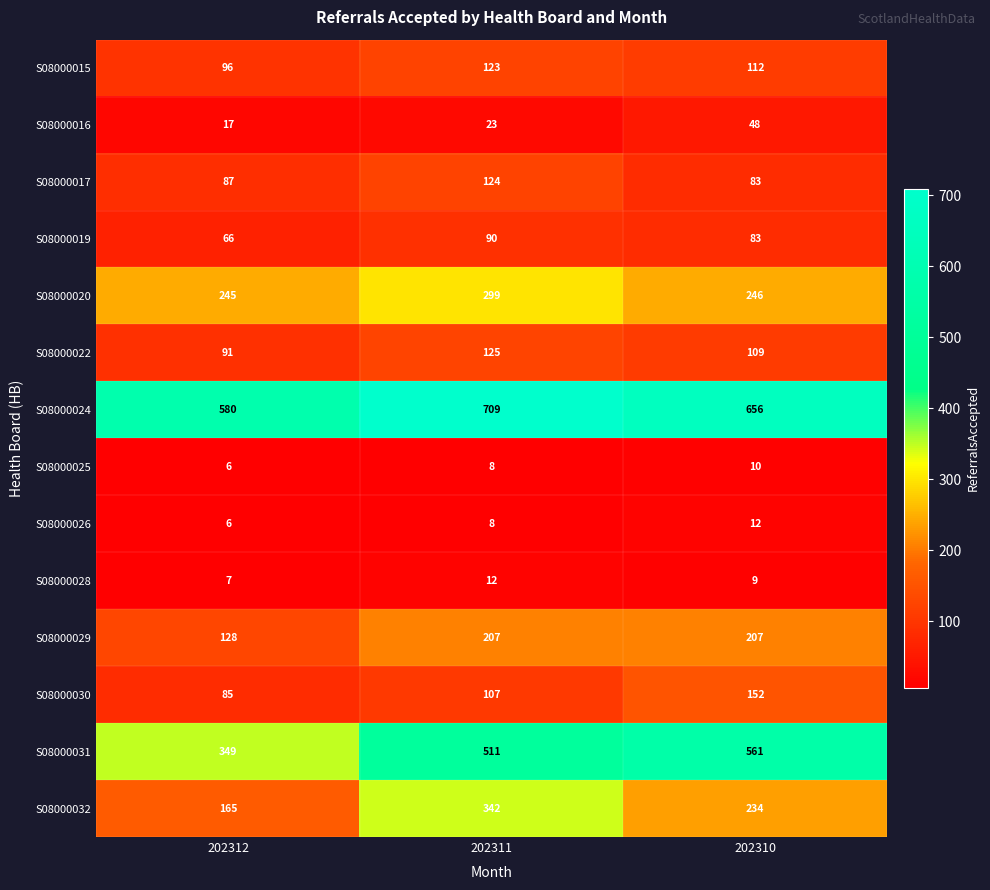

True or false: S08000017 has a value of 30 at 202310.

False